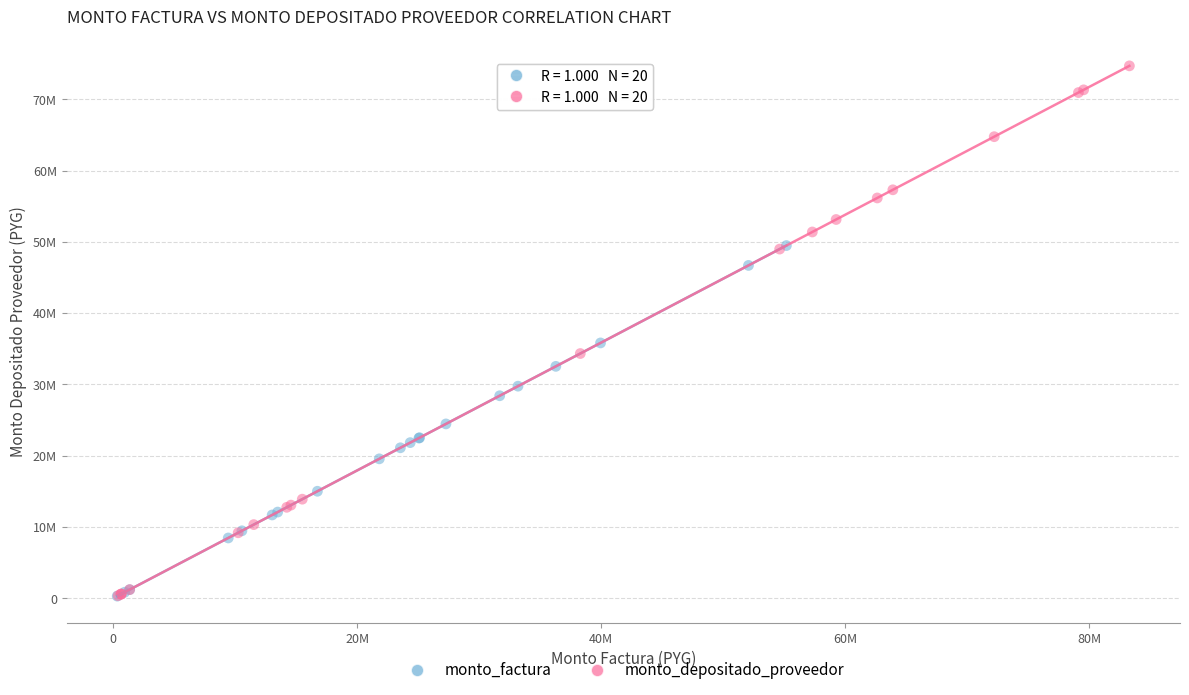

What are all the series names shown in the legend?

monto_factura, monto_depositado_proveedor